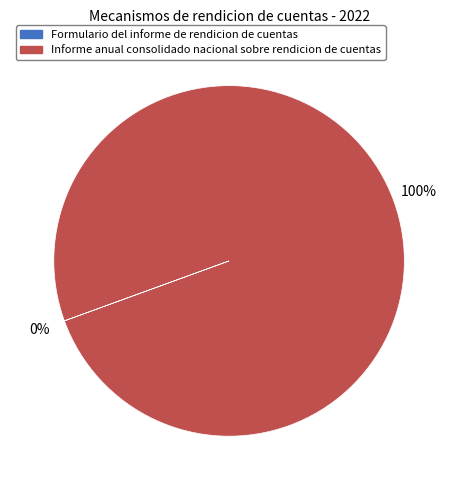

Which category has the biggest portion of the pie?

Informe anual consolidado nacional sobre rendicion de cuentas